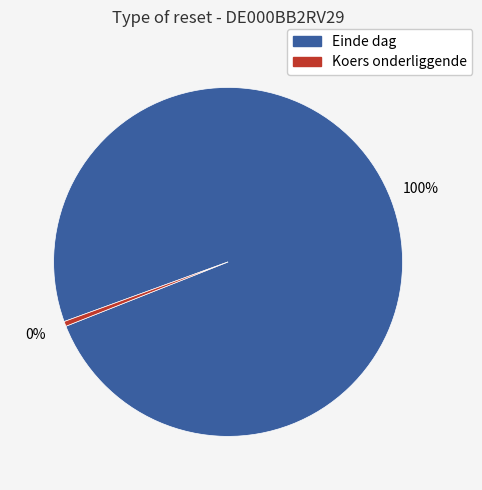

Is there any slice that represents more than half of the pie?

Yes